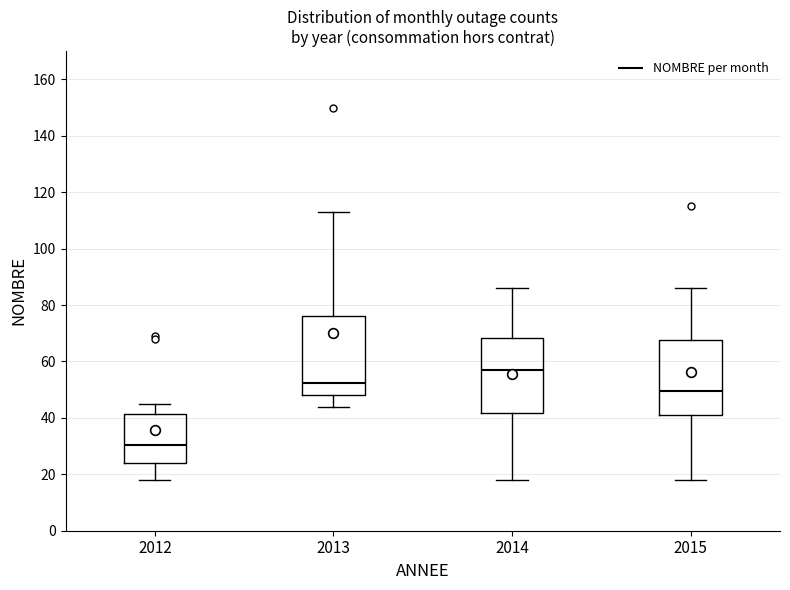

Where is the lower edge of the box at x = 2014 on the y-axis? The values are not printed on the chart, so give them approximately, as read against the axis.

42